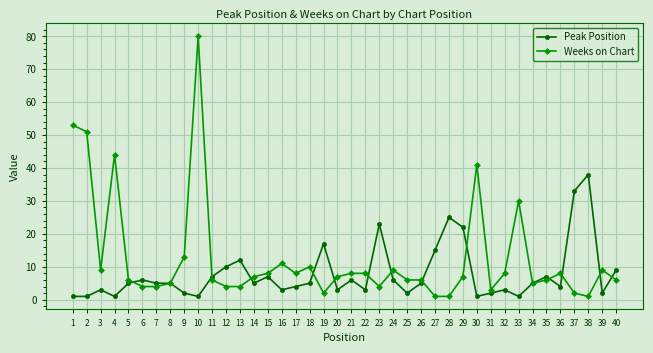

Rank the series by their maximum value, from highest to lowest.

Weeks on Chart, Peak Position